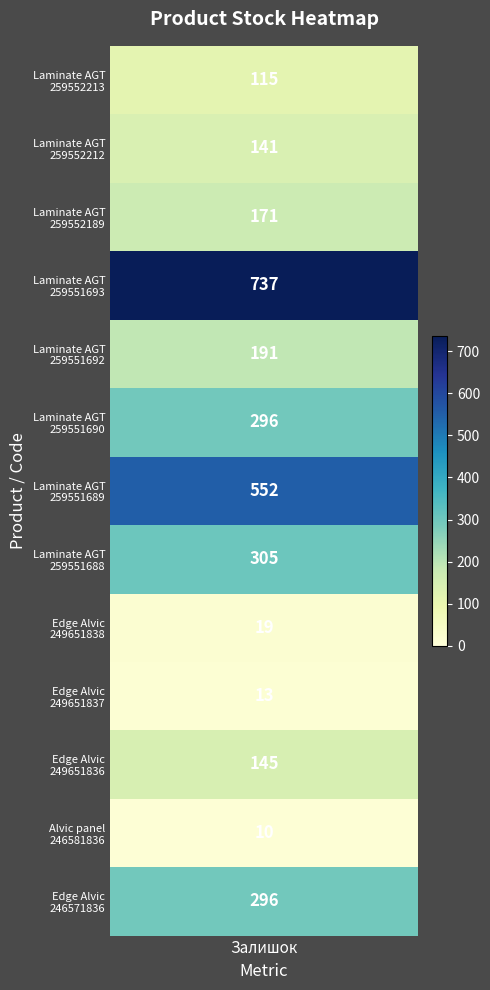

Reading left to right, what are all the values shown in this chart?

Laminate AGT Concept Neo Series_259552213=115	Laminate AGT Concept Neo Series_259552212=141	Laminate AGT Concept Neo Series_259552189=171	Laminate AGT Concept Neo Series_259551693=737	Laminate AGT Concept Neo Series_259551692=191	Laminate AGT Concept Neo Series_259551690=296	Laminate AGT Concept Neo Series_259551689=552	Laminate AGT Concept Neo Series_259551688=305	Edge of Alvic Osiris_249651838=19	Edge of Alvic Osiris_249651837=13	Edge of Alvic Osiris_249651836=145	Alvic panel 18 mm. Osiris_246581836=10	Edge of Alvic Osiris_246571836=296